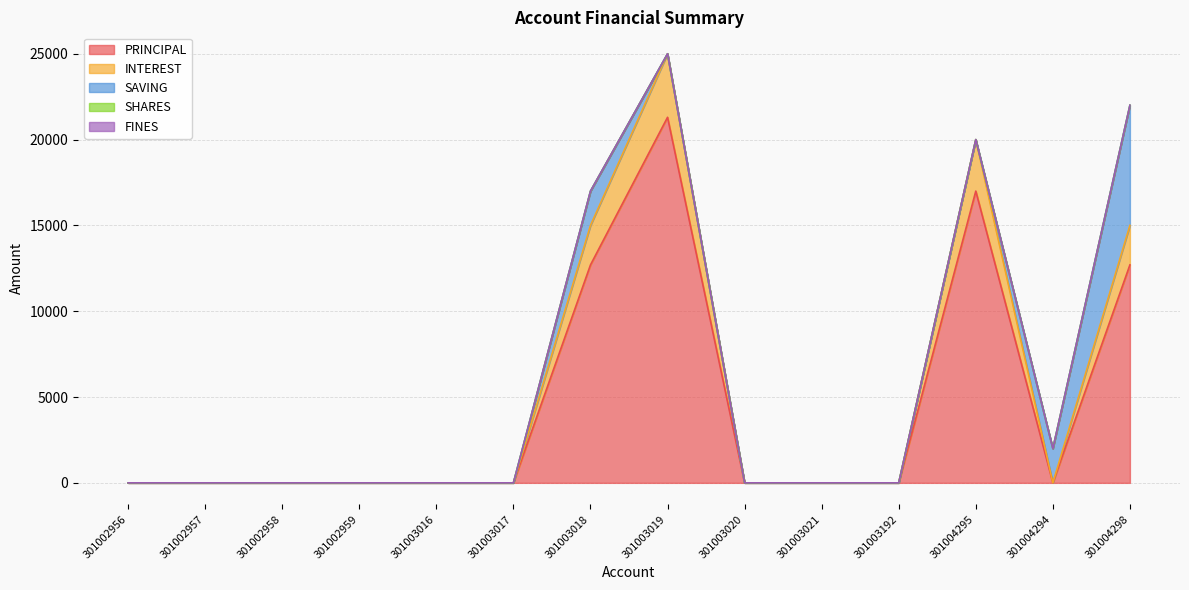

Between 301003192 and 301004298, which is larger?

301004298